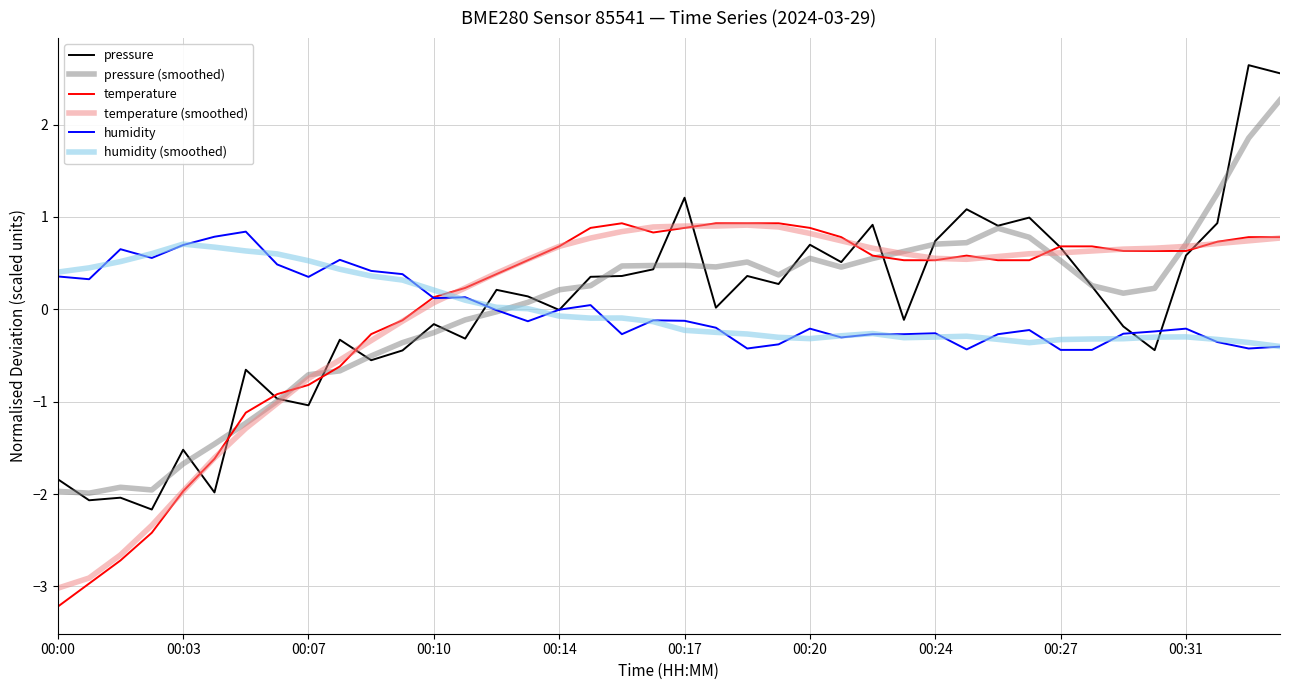

What is the minimum value for pressure?

-2.2